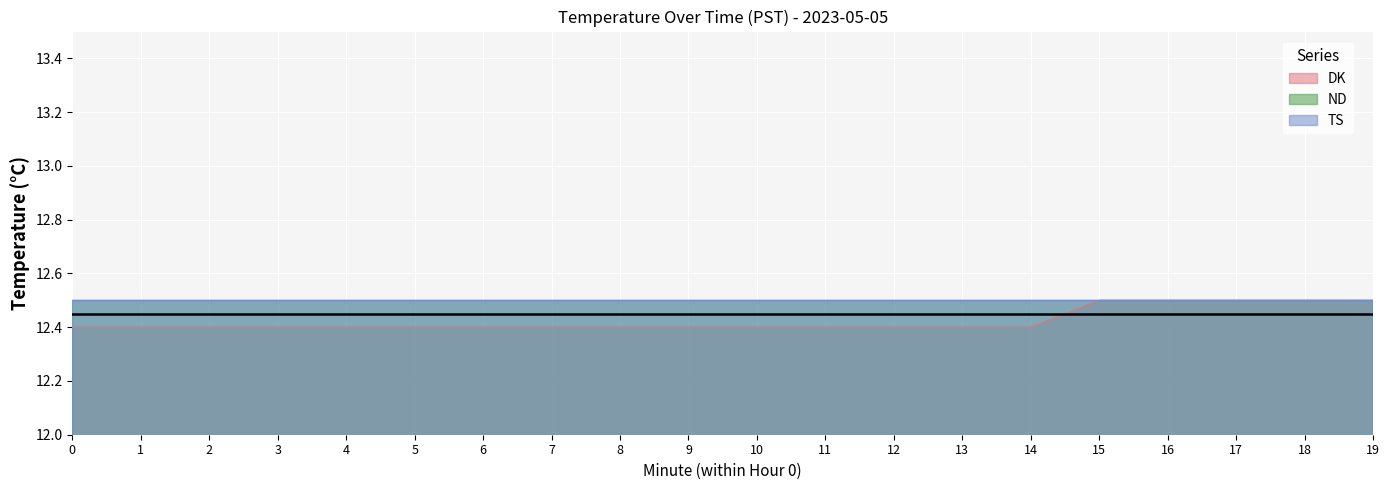

List the labels in order of value, largest first.

15, 16, 17, 18, 19, 0, 1, 2, 3, 4, 5, 6, 7, 8, 9, 10, 11, 12, 13, 14